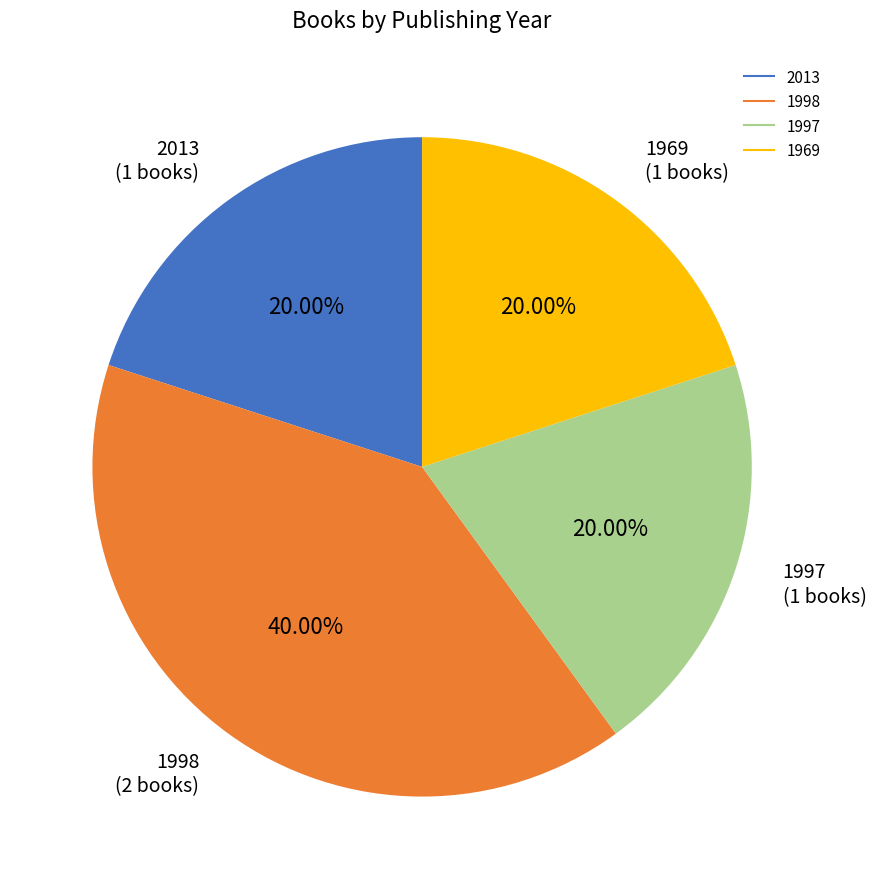

Does any single category account for the majority?

No